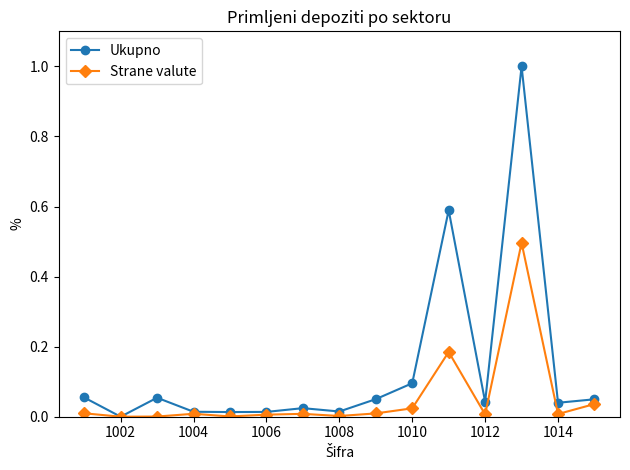

How many lines are shown in the chart?

2